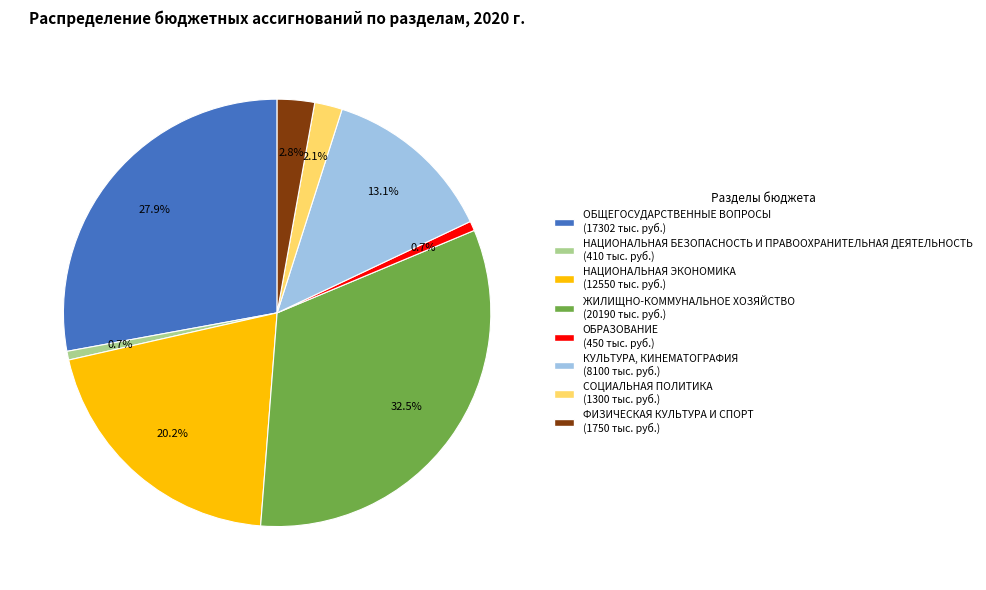

Is there any slice that represents more than half of the pie?

No